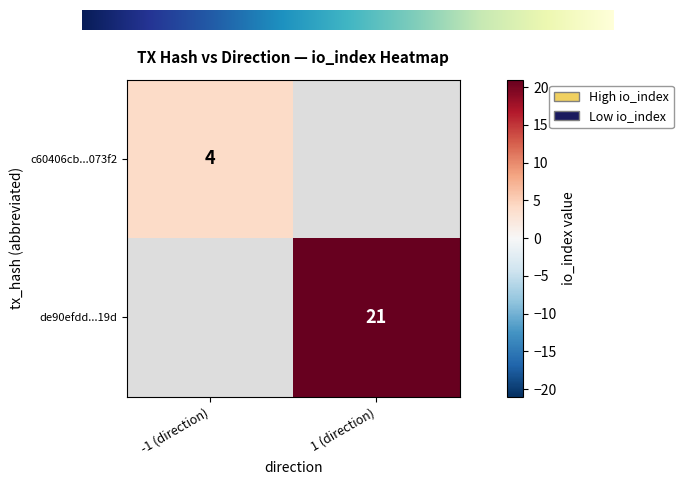

Between 0 and 1, which series saw the biggest shift?

de90efdda6f77ad5af999d8120dddcb763ad19d